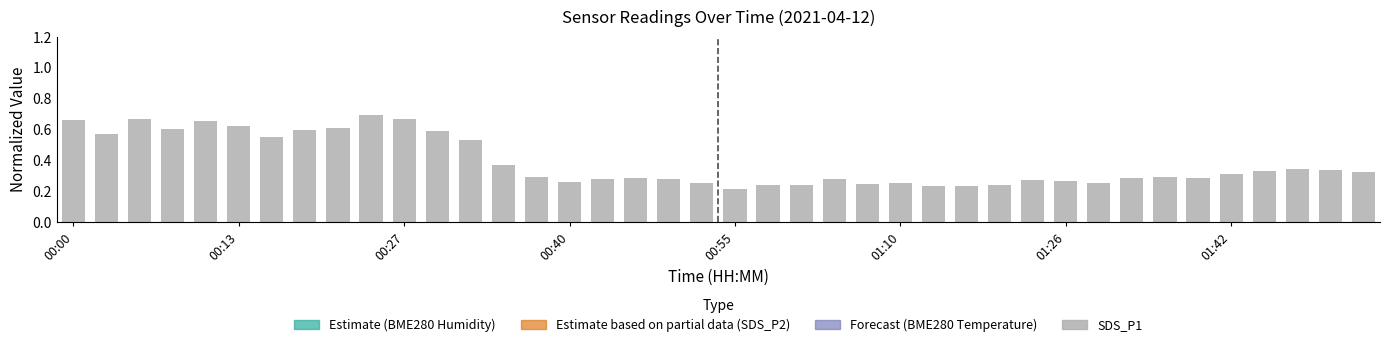

How many bars are there in total?

40